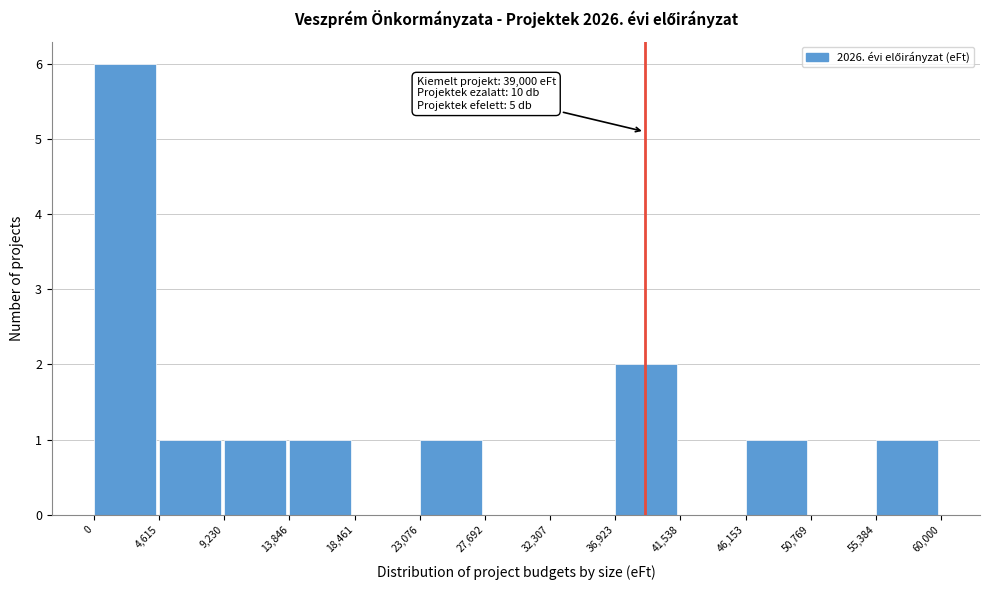

Which range on the x-axis has the tallest bar?

0 to 4,615